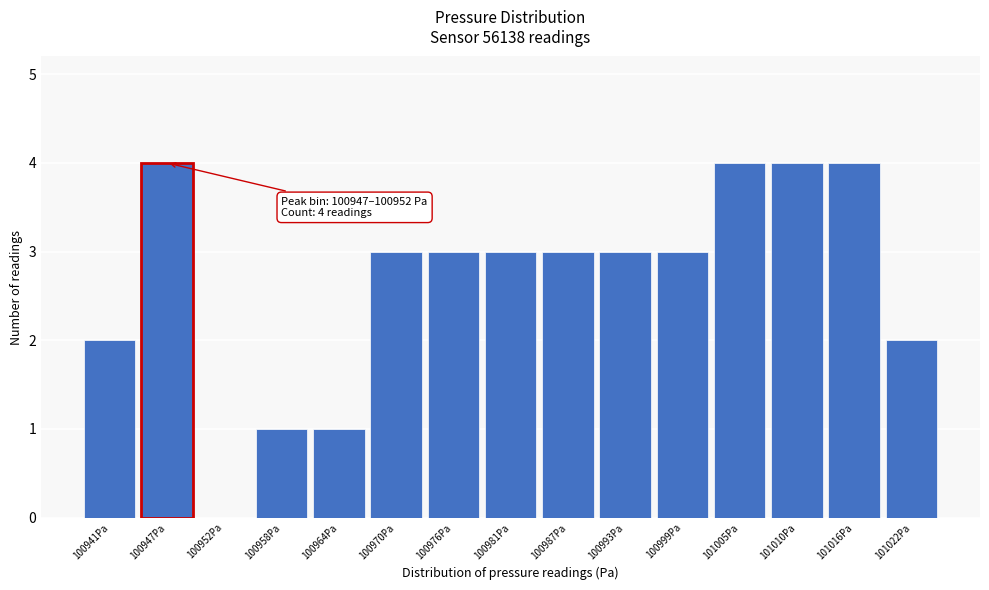

Reading left to right, what are all the values shown in this chart?

100941Pa=2	100947Pa=4	100952Pa=0	100958Pa=1	100964Pa=1	100970Pa=3	100976Pa=3	100981Pa=3	100987Pa=3	100993Pa=3	100999Pa=3	101005Pa=4	101010Pa=4	101016Pa=4	101022Pa=2